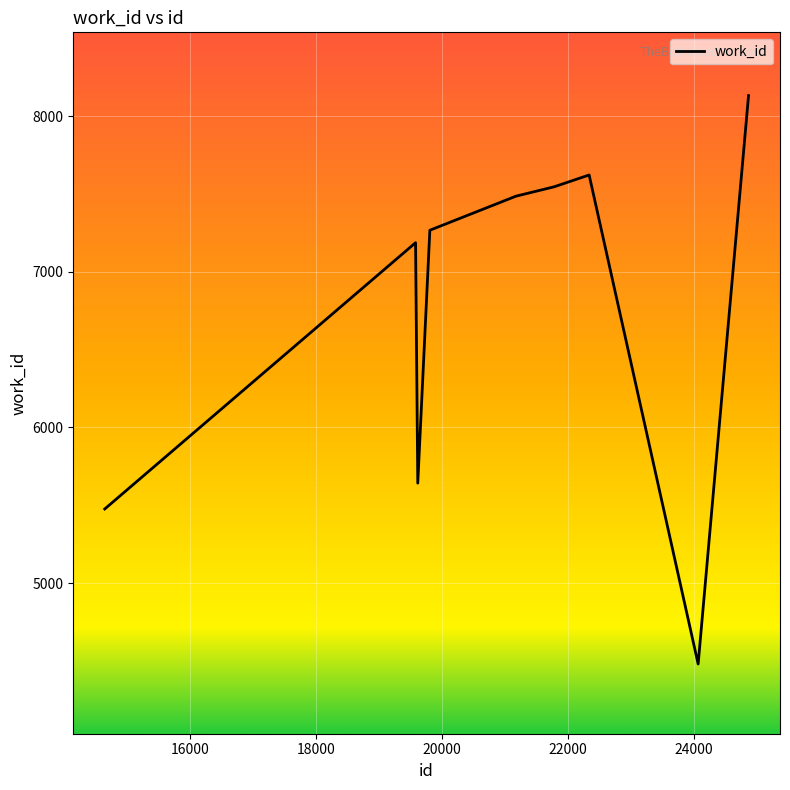

What is the greatest value displayed?

8132